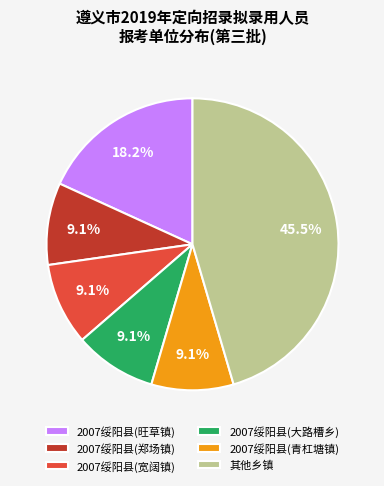

To the nearest percent, what portion does 2007绥阳县(郑场镇) represent?

9%